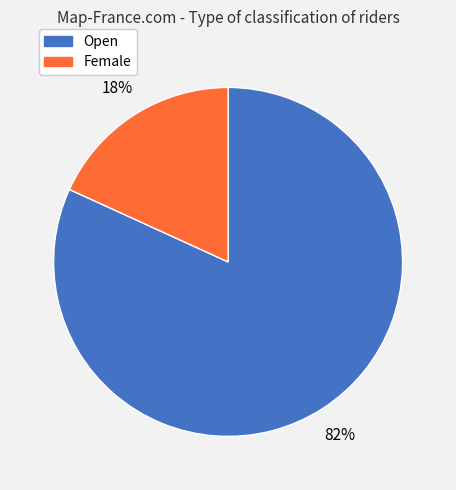

To the nearest percent, what percentage of the pie is Female?

18%